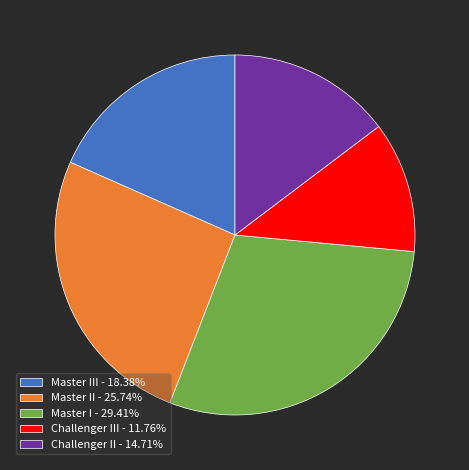

Is the sum of Master I - 29.41% and Challenger II - 14.71% greater than half?

No